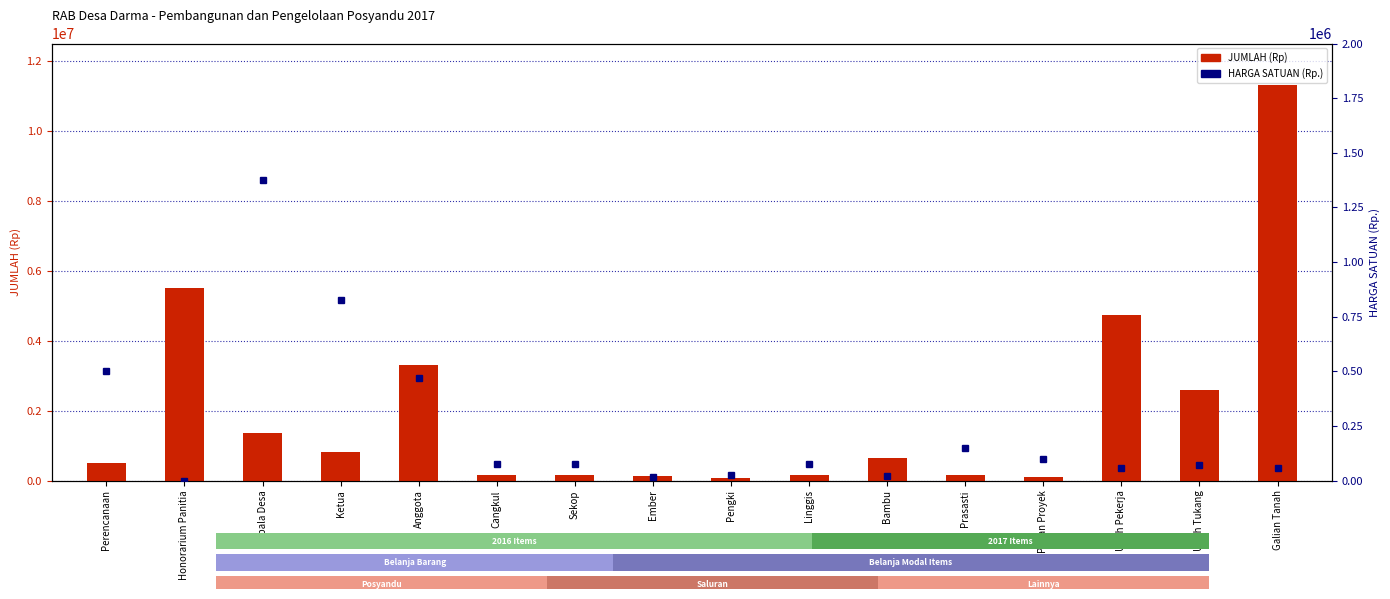

The value of JUMLAH (Rp) at Cangkul is 57708. True or false?

False